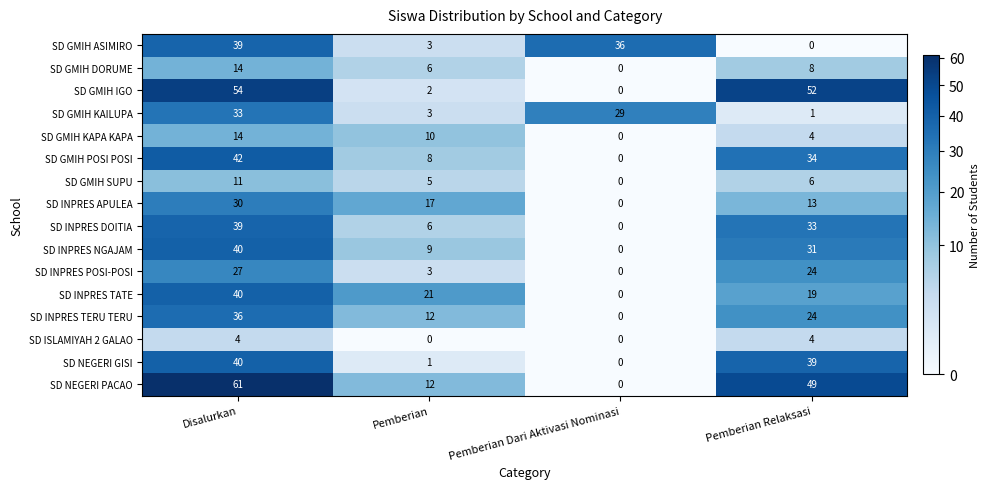

Which series changed the most between Pemberian and Pemberian Dari Aktivasi Nominasi?

SD GMIH ASIMIRO